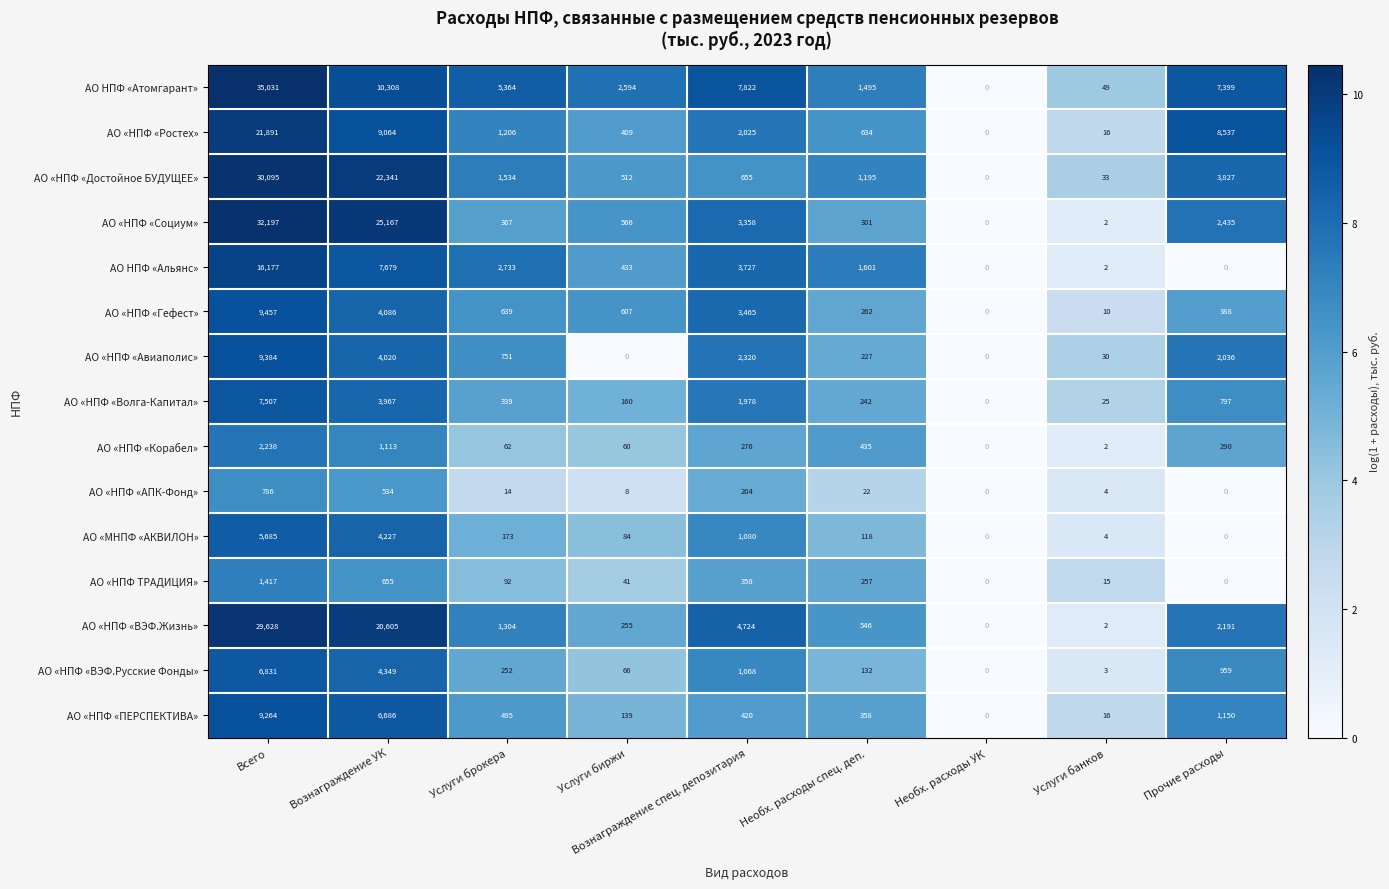

What is the sum of the АО «НПФ «Ростех» values at Услуги биржи and Всего?

22300